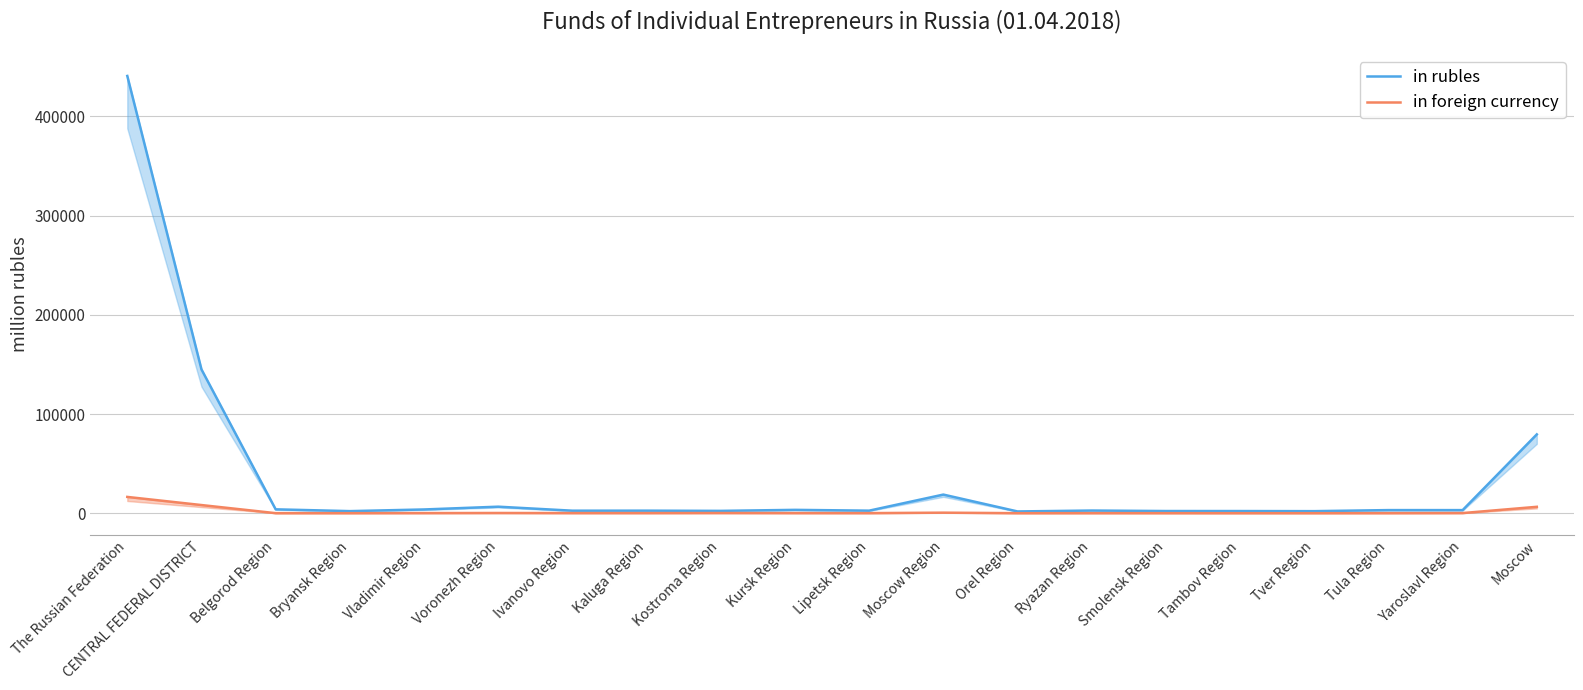

True or false: in rubles and in foreign currency intersect in this chart.

False